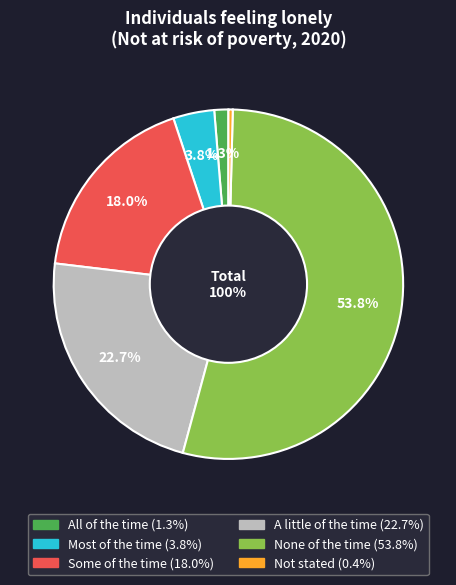

How much of the chart is everything except None of the time?

46.2%